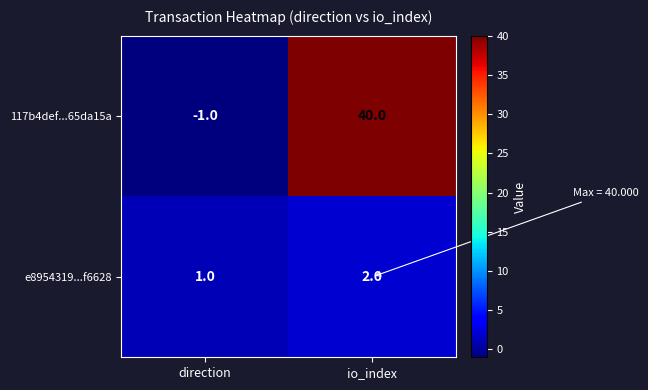

Reading left to right, list all the values displayed in this chart.

117b4def...65da15a: -1	40
e8954319...f6628: 1	2